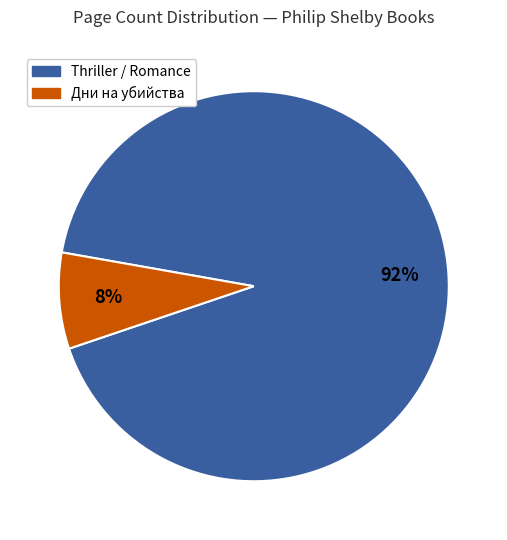

To the nearest percent, what is the difference between the largest and smallest slice percentages?

84%